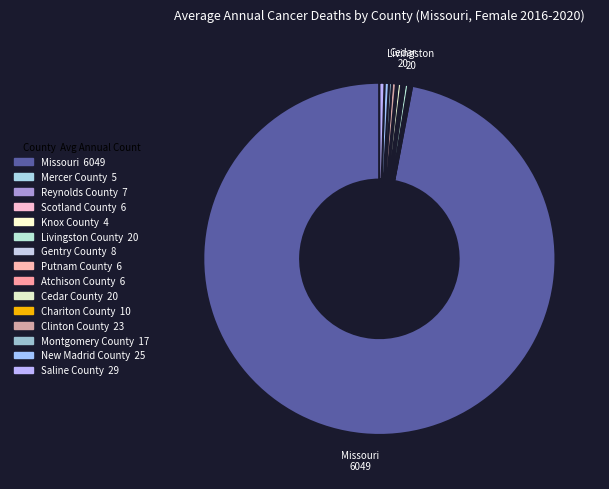

Between Missouri and Gentry County, which is larger?

Missouri